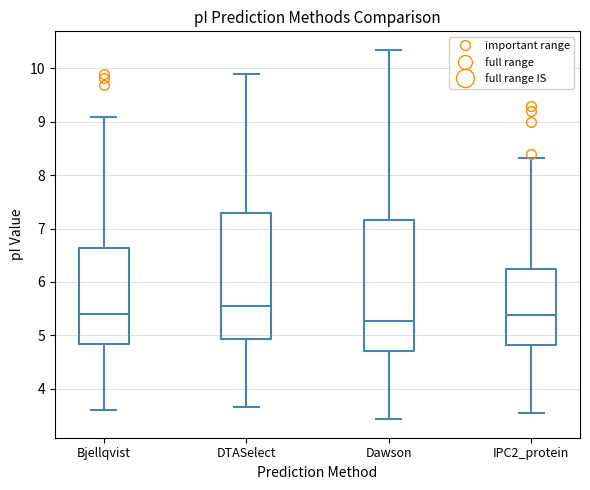

Which box has the lowest median line?

Dawson